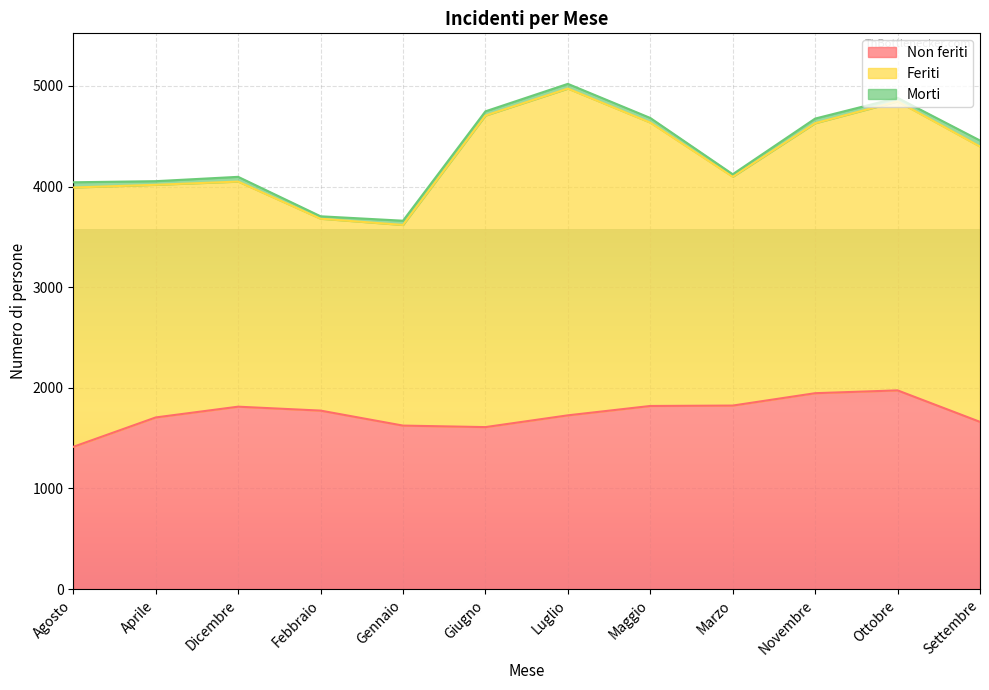

Reading right to left, transcribe all the data shown in this chart.

Non feriti: Settembre=1662	Ottobre=1975	Novembre=1947	Marzo=1824	Maggio=1820	Luglio=1727	Giugno=1610	Gennaio=1625	Febbraio=1774	Dicembre=1813	Aprile=1706	Agosto=1414
Feriti: Settembre=2736	Ottobre=2872	Novembre=2683	Marzo=2274	Maggio=2816	Luglio=3247	Giugno=3096	Gennaio=1994	Febbraio=1907	Dicembre=2237	Aprile=2312	Agosto=2577
Morti: Settembre=60	Ottobre=35	Novembre=46	Marzo=25	Maggio=46	Luglio=47	Giugno=42	Gennaio=42	Febbraio=24	Dicembre=47	Aprile=36	Agosto=52